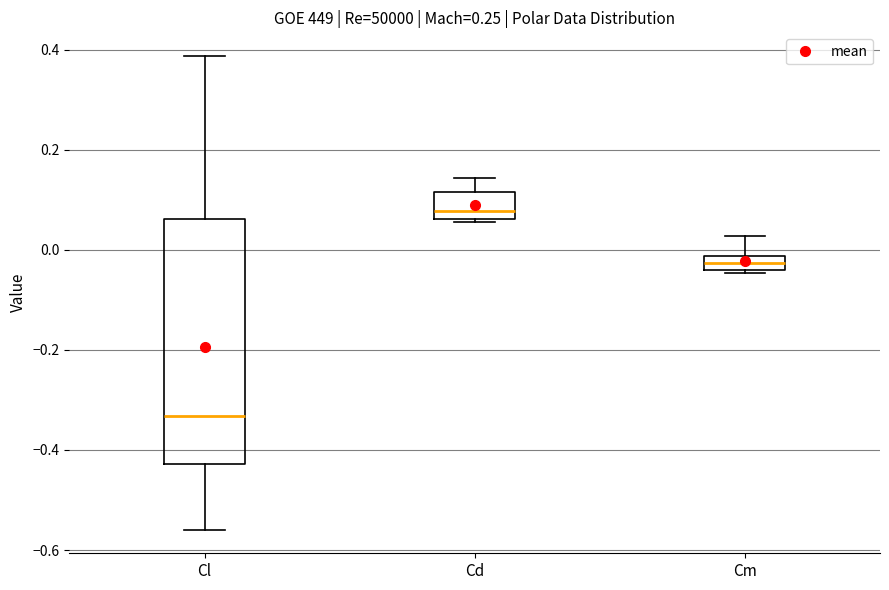

Which box is the tallest, from its lower edge to its upper edge?

Cl